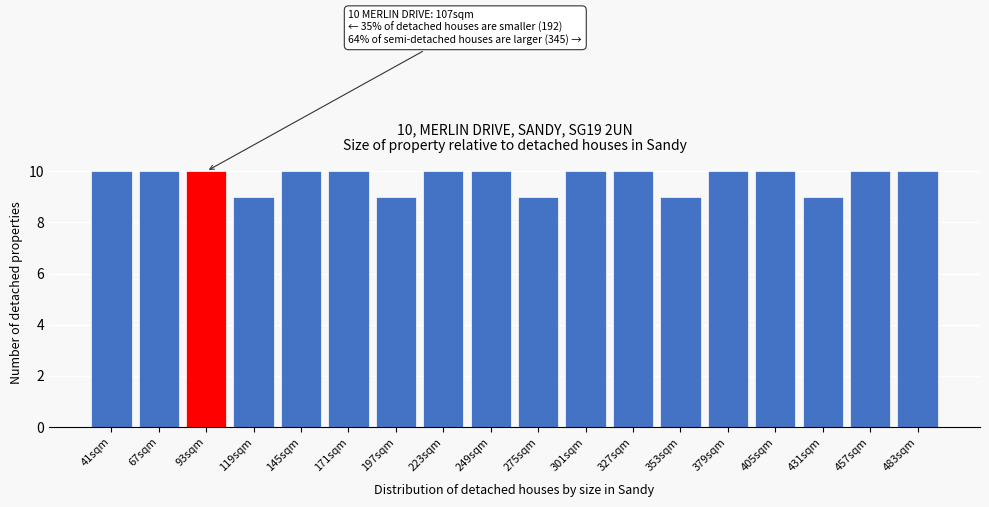

Reading left to right, transcribe all the data shown in this chart.

41sqm=10	67sqm=10	93sqm=10	119sqm=9	145sqm=10	171sqm=10	197sqm=9	223sqm=10	249sqm=10	275sqm=9	301sqm=10	327sqm=10	353sqm=9	379sqm=10	405sqm=10	431sqm=9	457sqm=10	483sqm=10